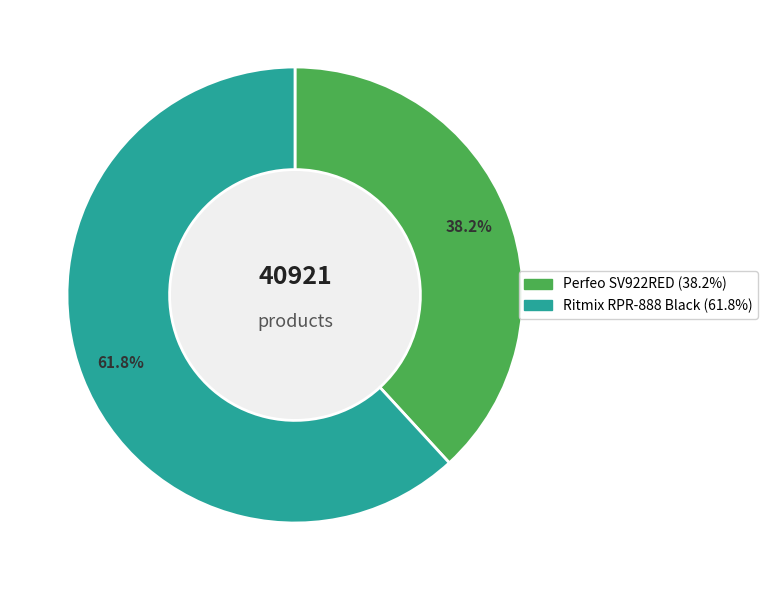

To the nearest percent, what portion does Perfeo SV922RED represent?

38%